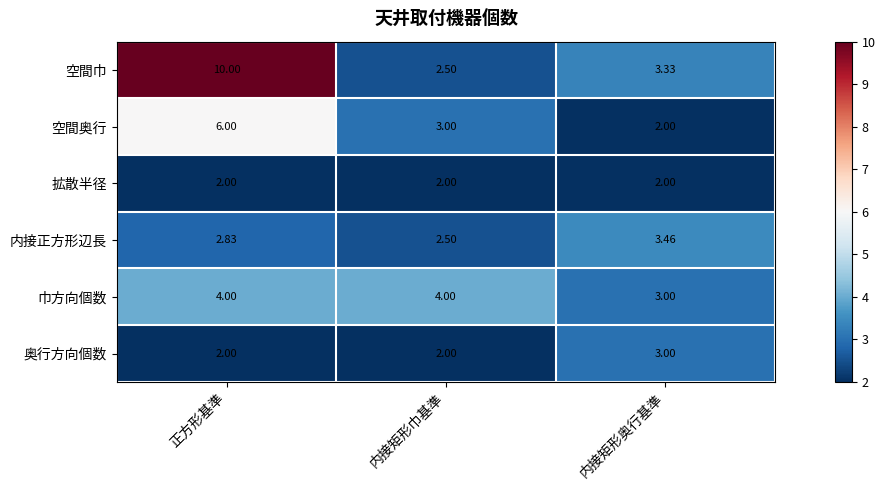

At which label is 空間奥行 closest to 4?

内接矩形巾基準